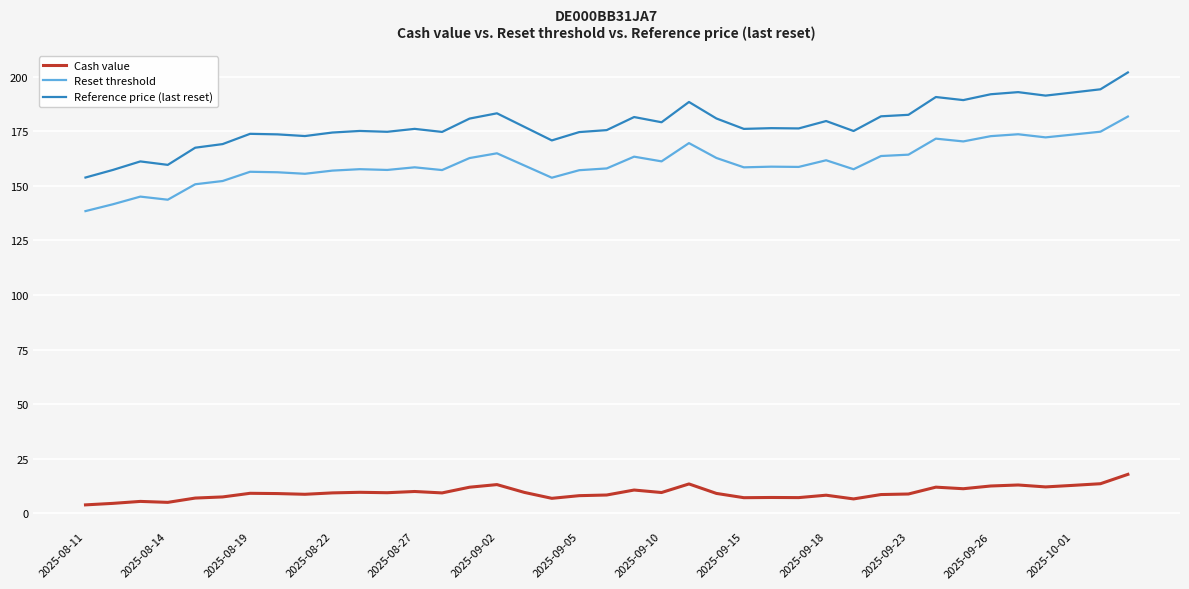

What is the difference between the maximum and minimum values in the Reference price (last reset) series?

48.1